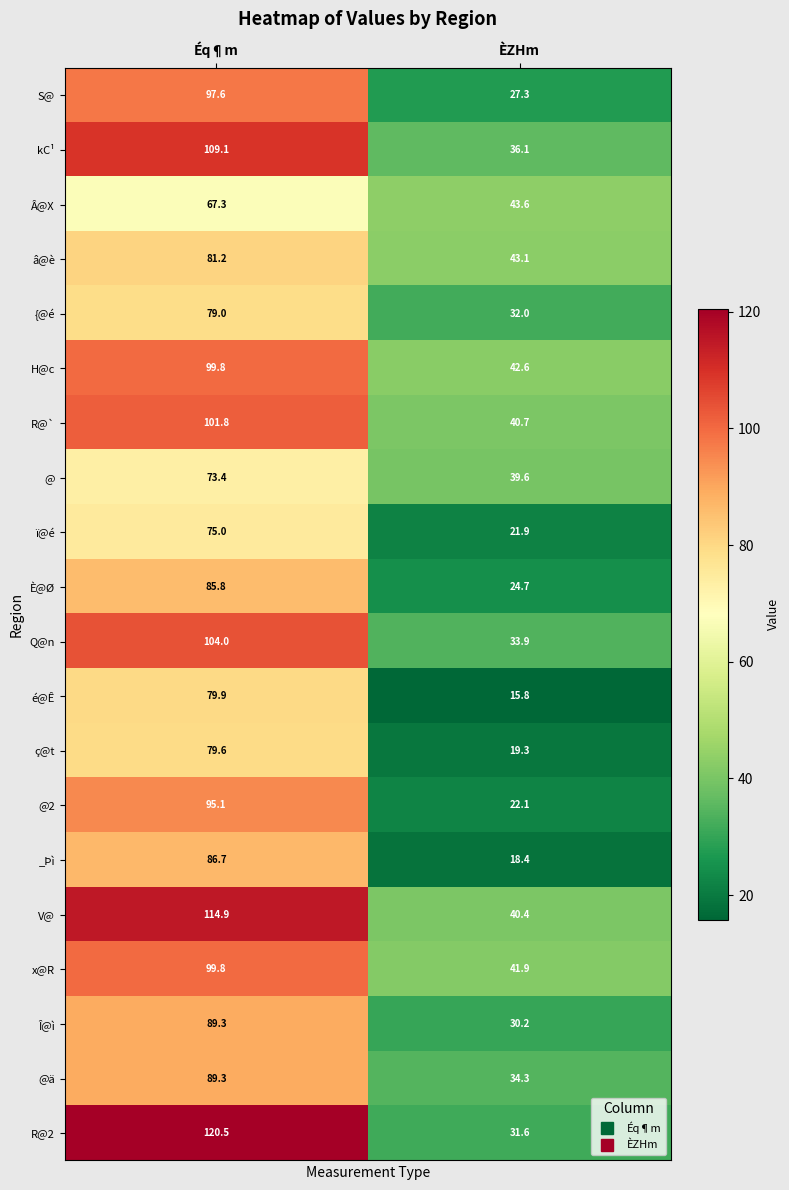

Is it true that {@é equals 32.0 at ÈZHm?

True